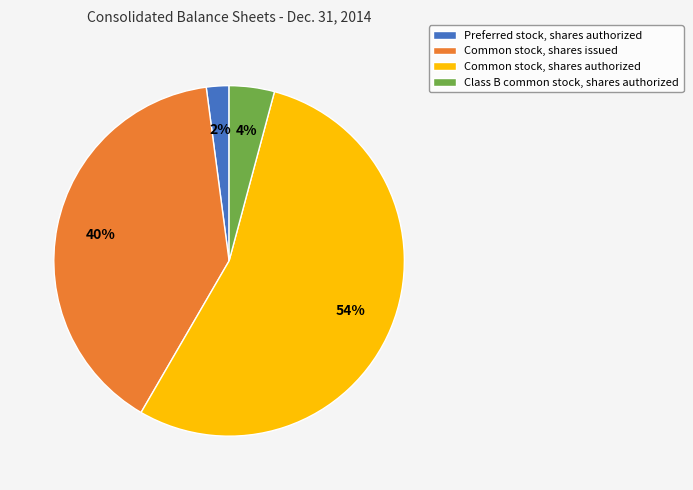

What is the majority slice?

Common stock, shares authorized